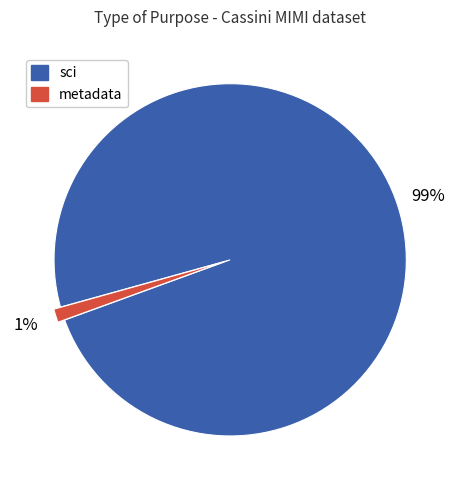

Does any single category account for the majority?

Yes